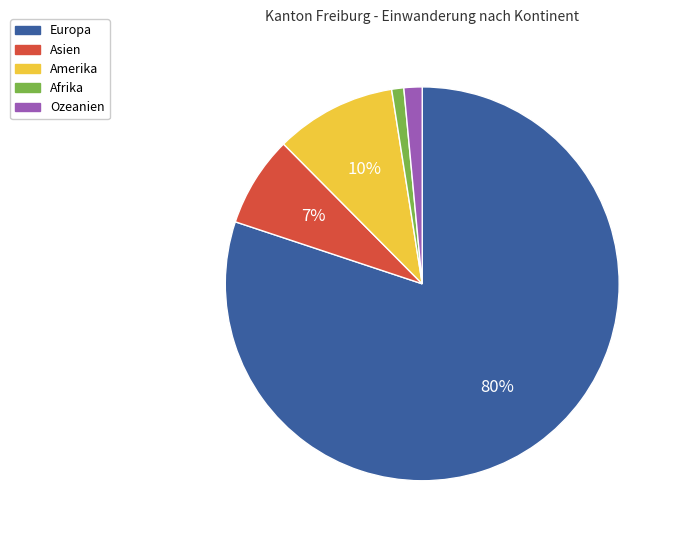

Do Europa and Ozeanien together represent more than half of the pie?

Yes